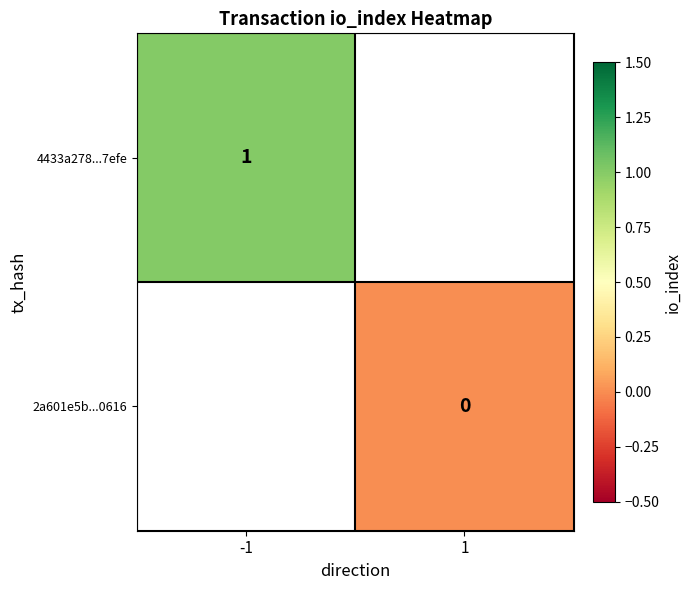

Between -1 and 1, which is larger?

1